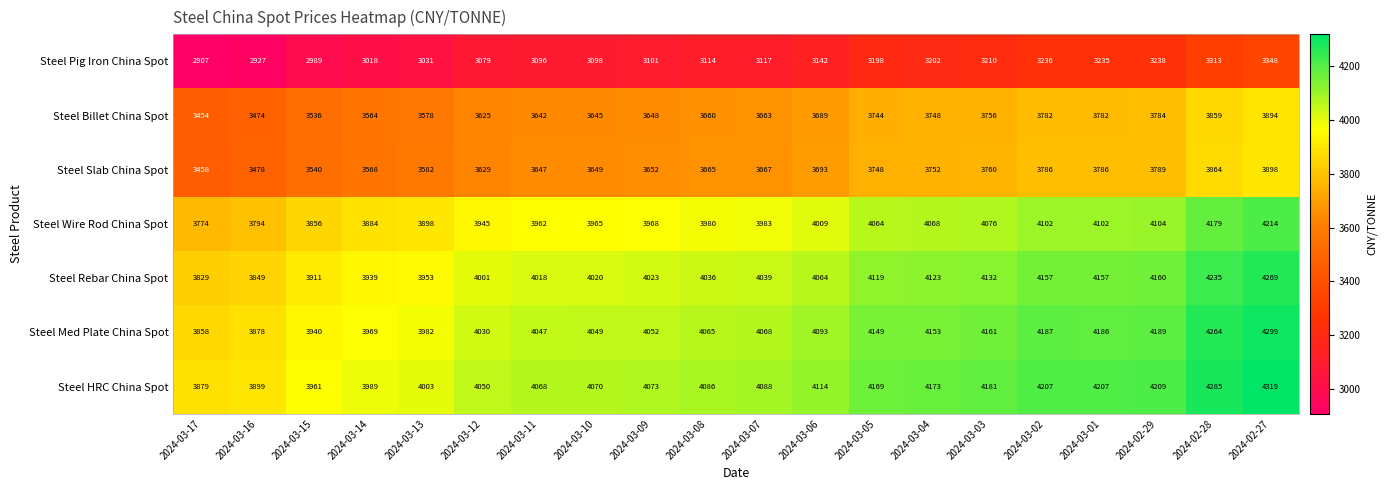

What is the difference between the highest and lowest values at 2024-03-01?

972